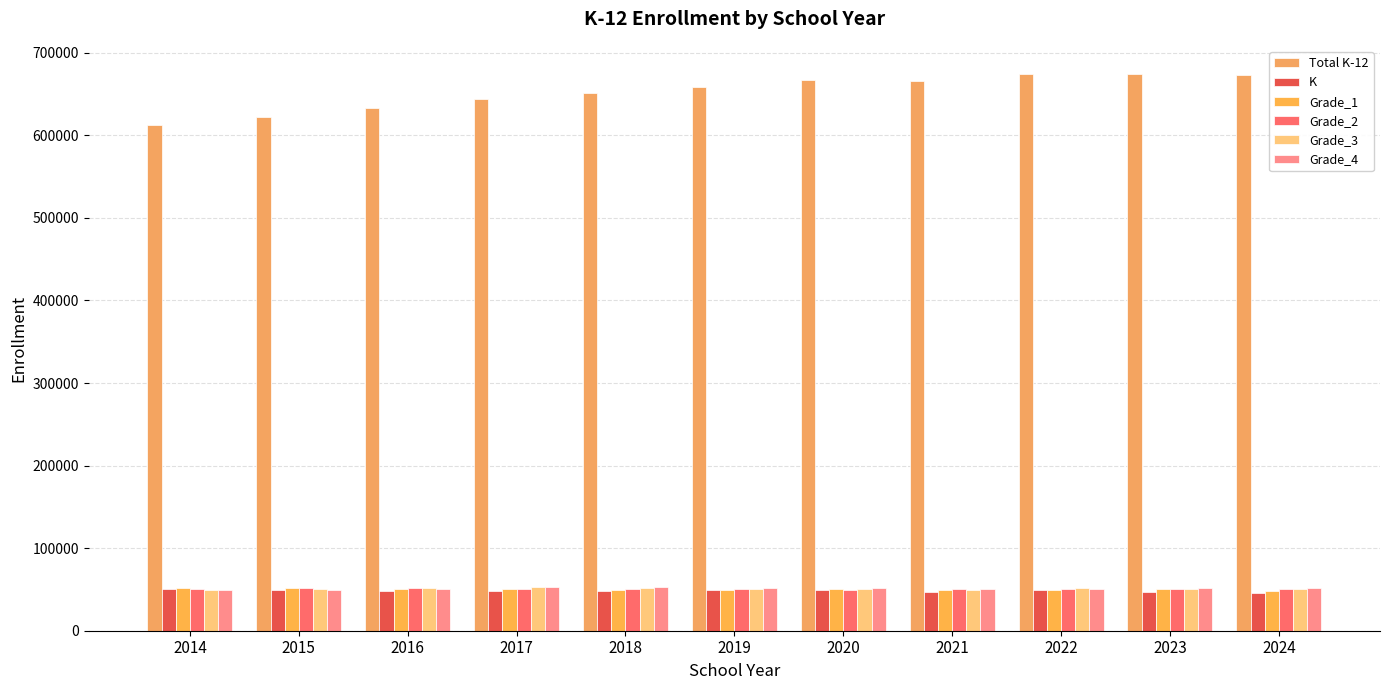

List the series in order of their peak value, lowest first.

K, Grade_1, Grade_2, Grade_3, Grade_4, Total K-12